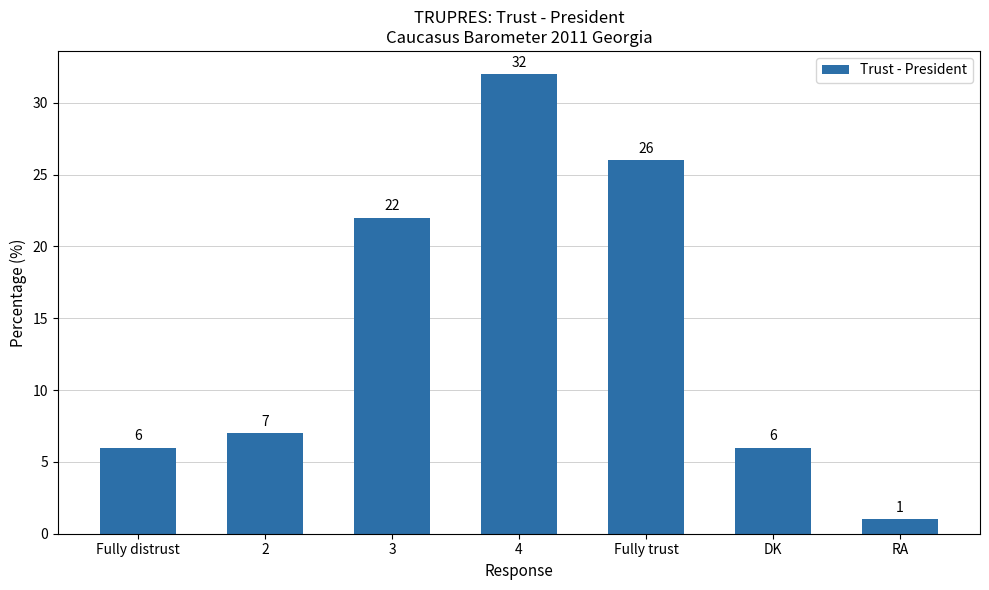

What value does the data have at Fully distrust, to the nearest 10?

10